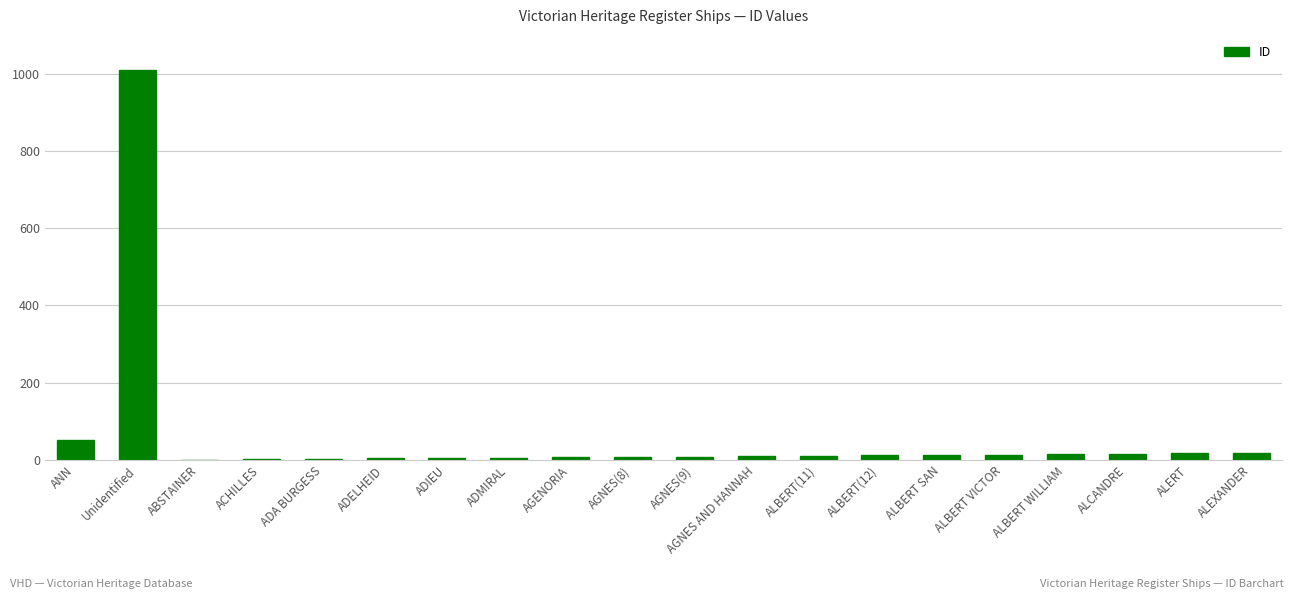

What is the ratio of the value at AGENORIA to the value at ALBERT WILLIAM?

0.5